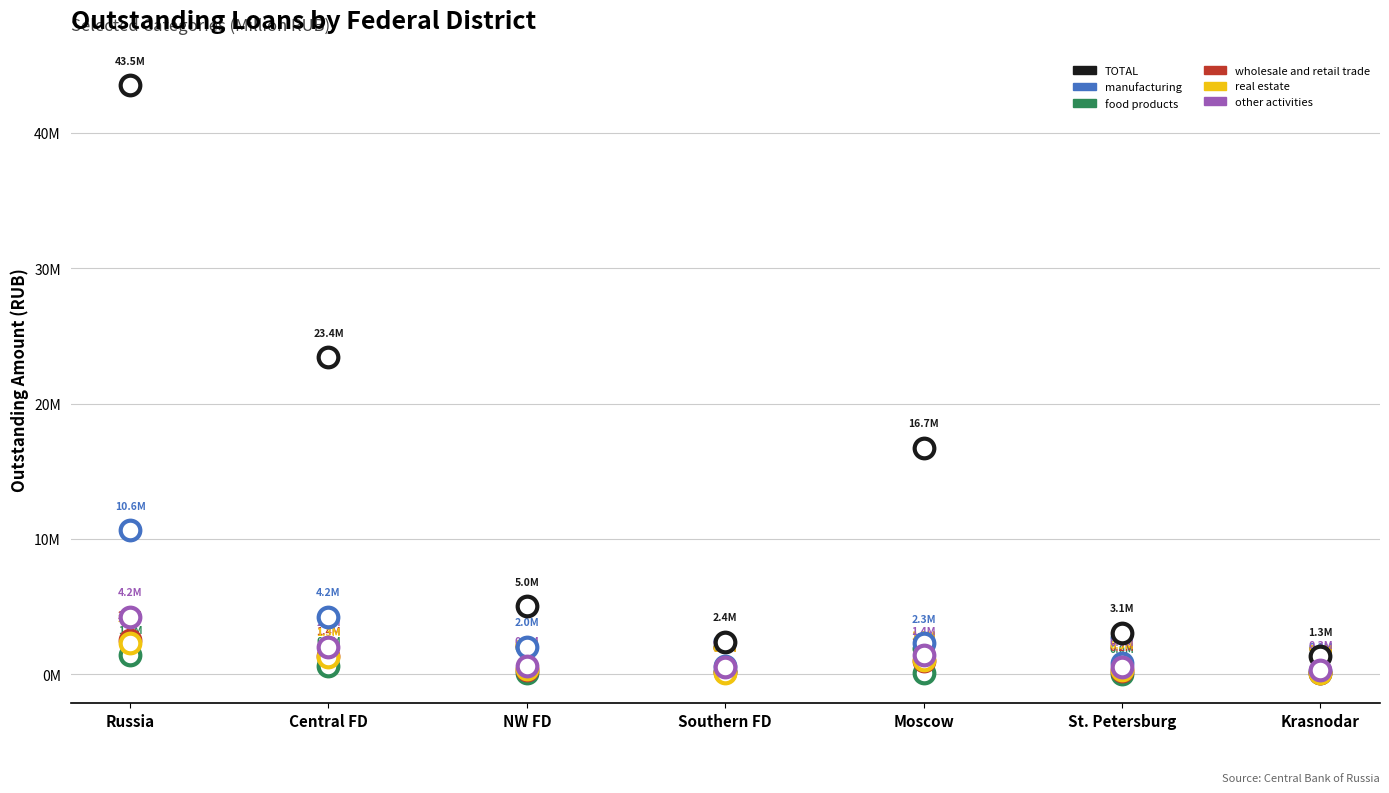

What are all the series names shown in the legend?

TOTAL, manufacturing, food products, wholesale and retail trade, real estate, other activities